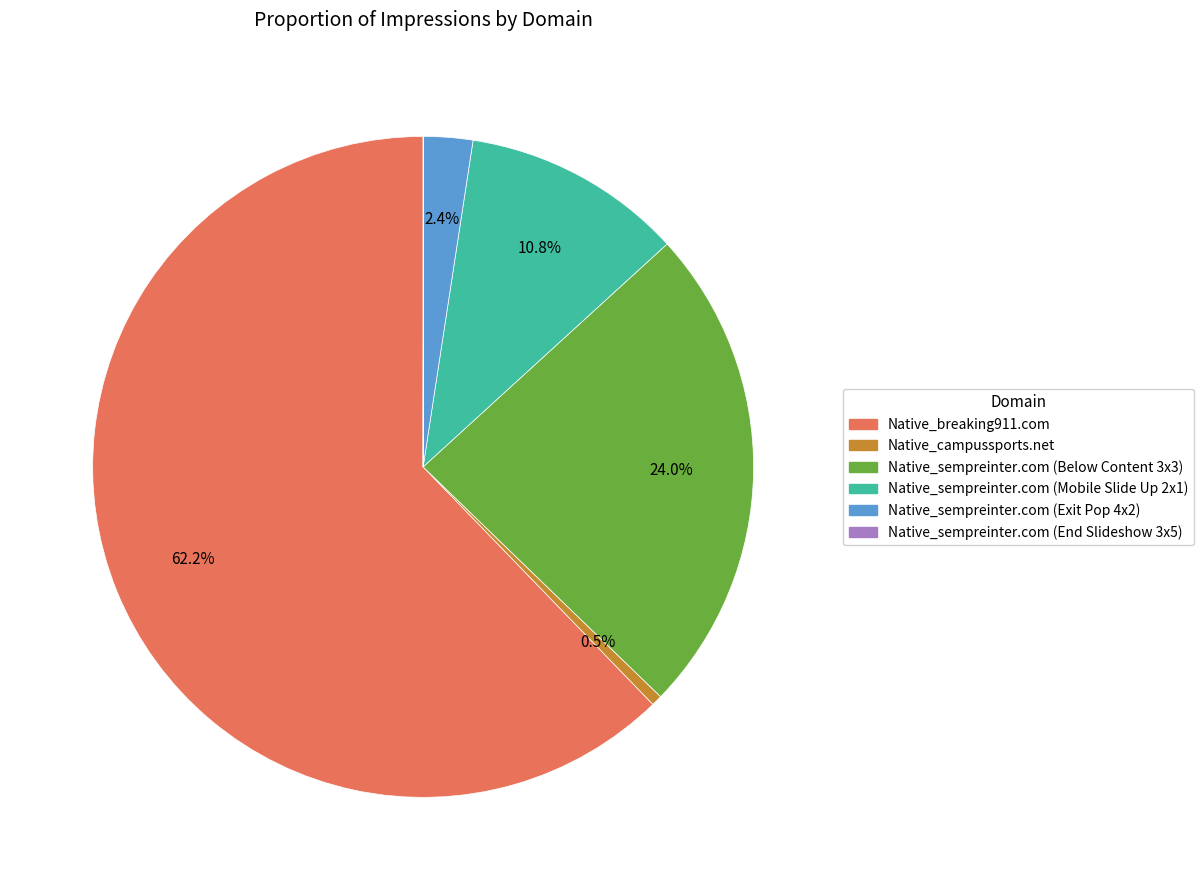

What is the largest slice in the pie chart?

Native_breaking911.com